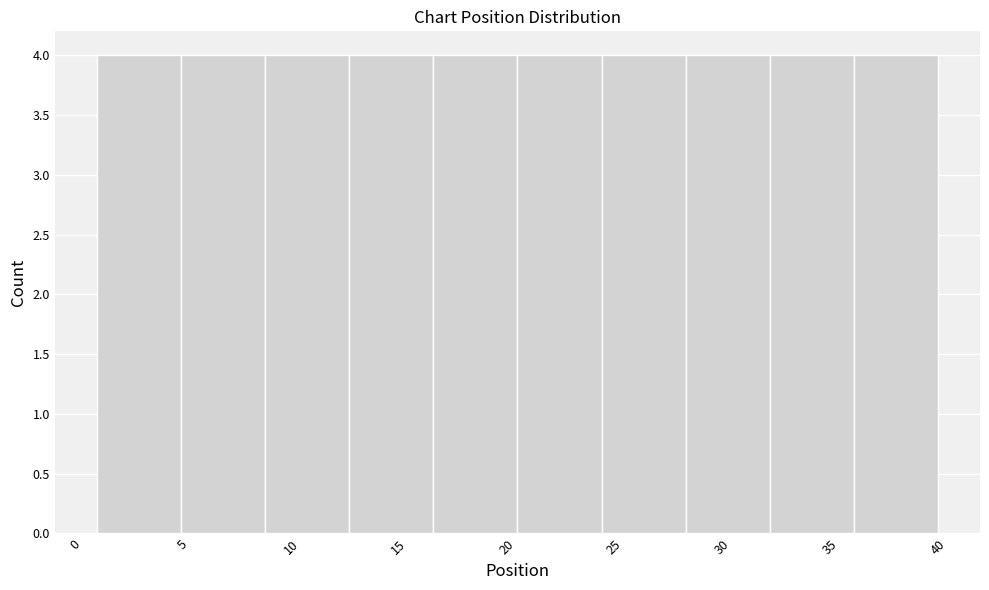

How tall is the bar that spans 4.9 to 8.8 on the x-axis? Neither the bar edges nor the heights are printed on the chart, so give them approximately, as read against the axes.

4